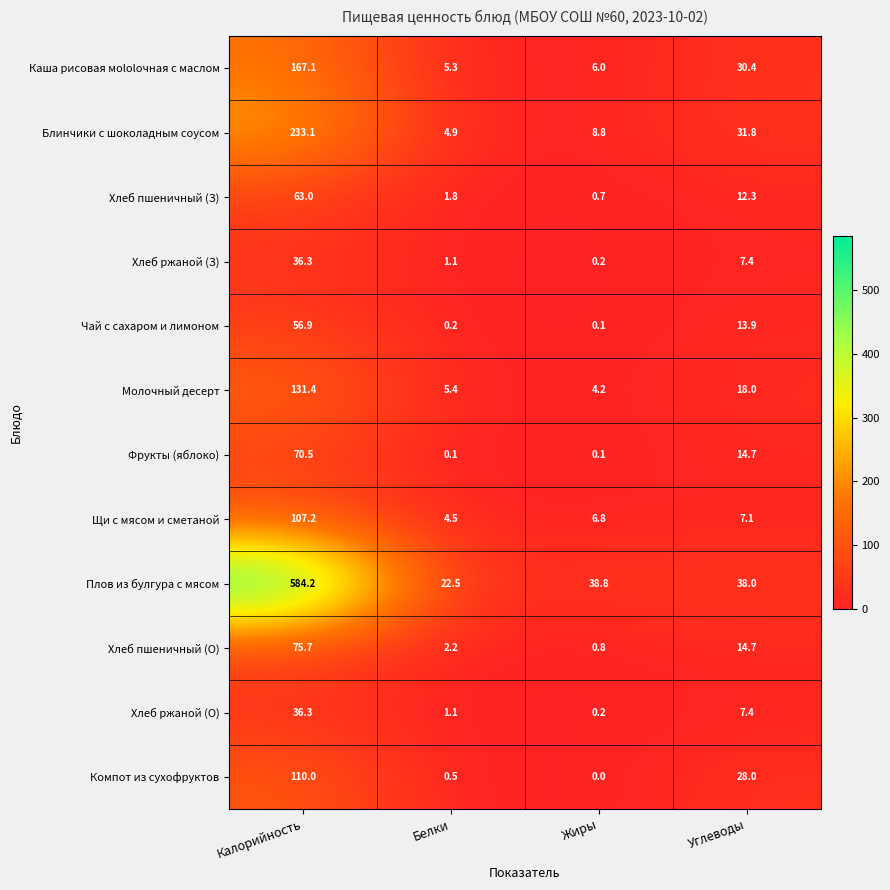

Which category has the highest value in the Чай с сахаром и лимоном series?

Калорийность